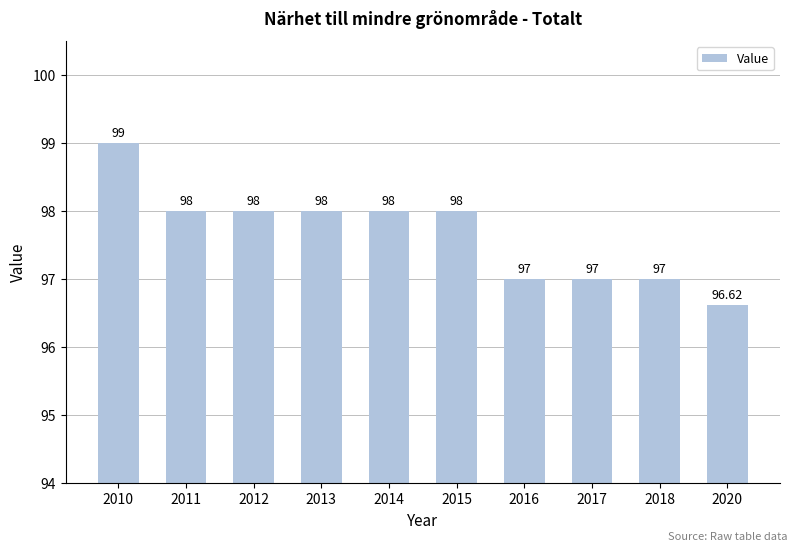

Count the number of data series in this chart.

1